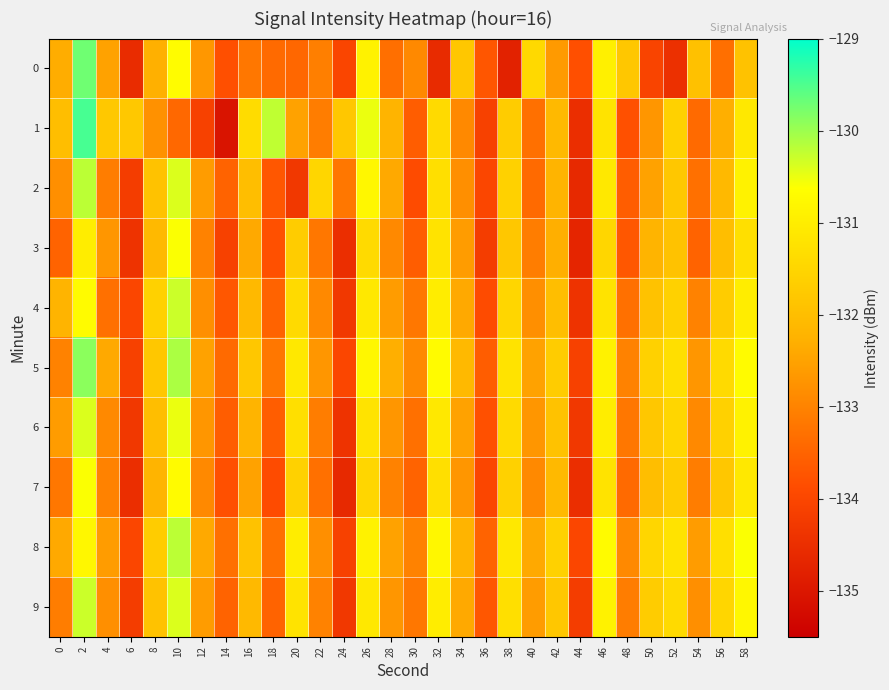

Between 36 and 46, which series saw the biggest shift?

1